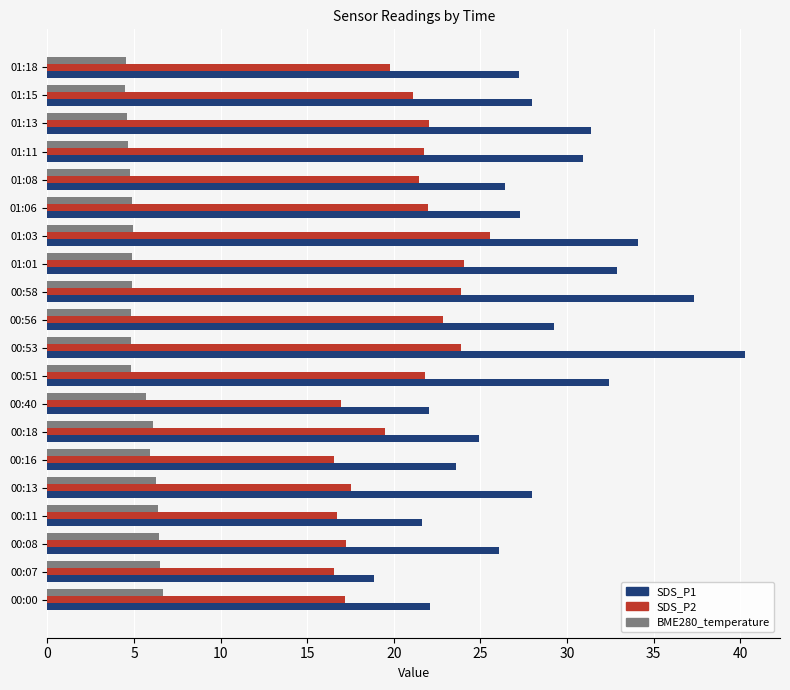

At which label does SDS_P1 reach its peak?

00:53